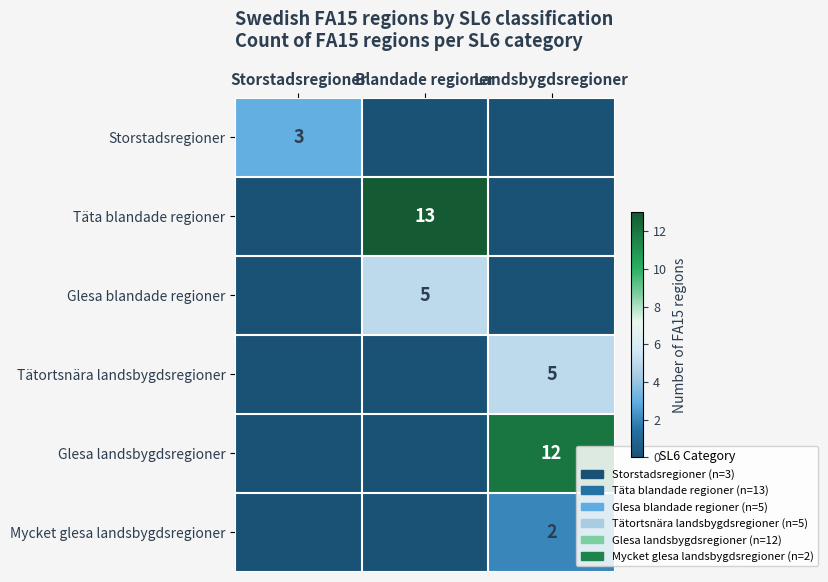

Is it true that Storstadsregioner equals 5 at Storstadsregioner?

False